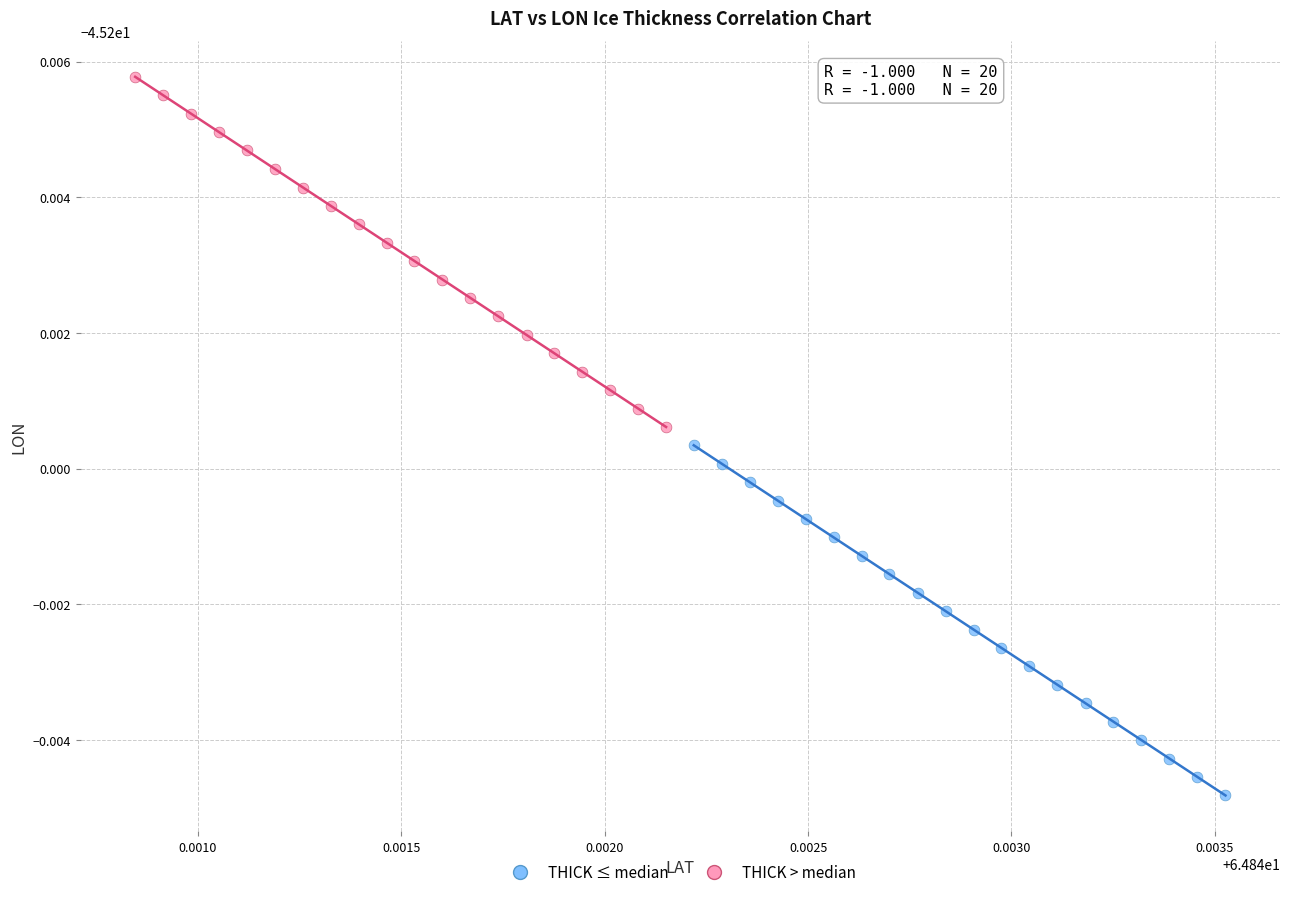

Which series has the widest spread of Y values?

THICK ≤ median